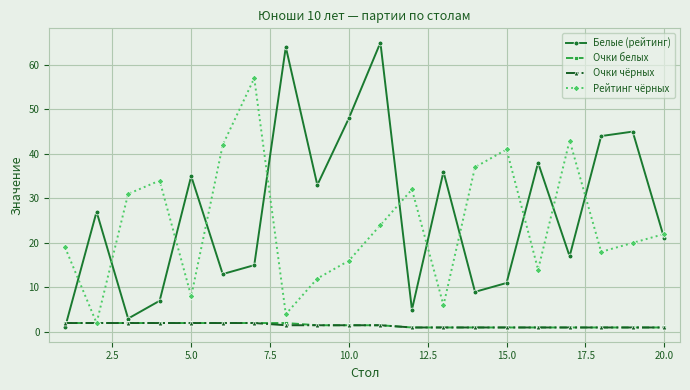

What is the minimum value for Рейтинг чёрных?

2.0